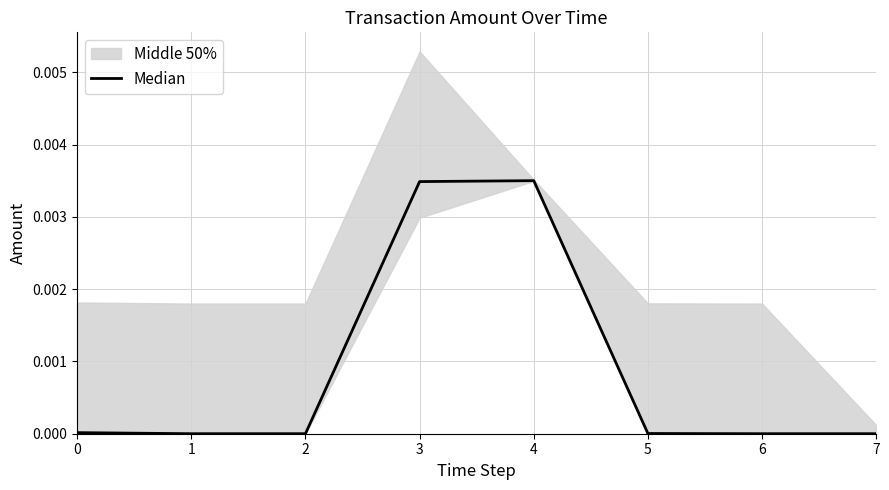

Between 7 and 6, which is larger?

7